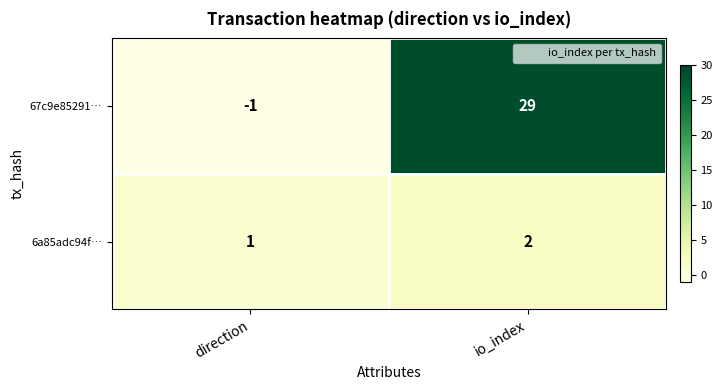

Which series changed the most between direction and io_index?

67c9e85291…